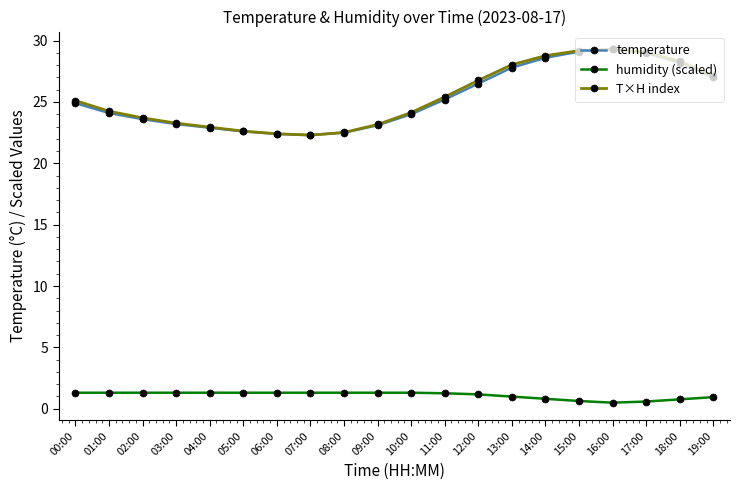

What is the difference between the humidity (scaled) values at 16:00 and 05:00?

0.8